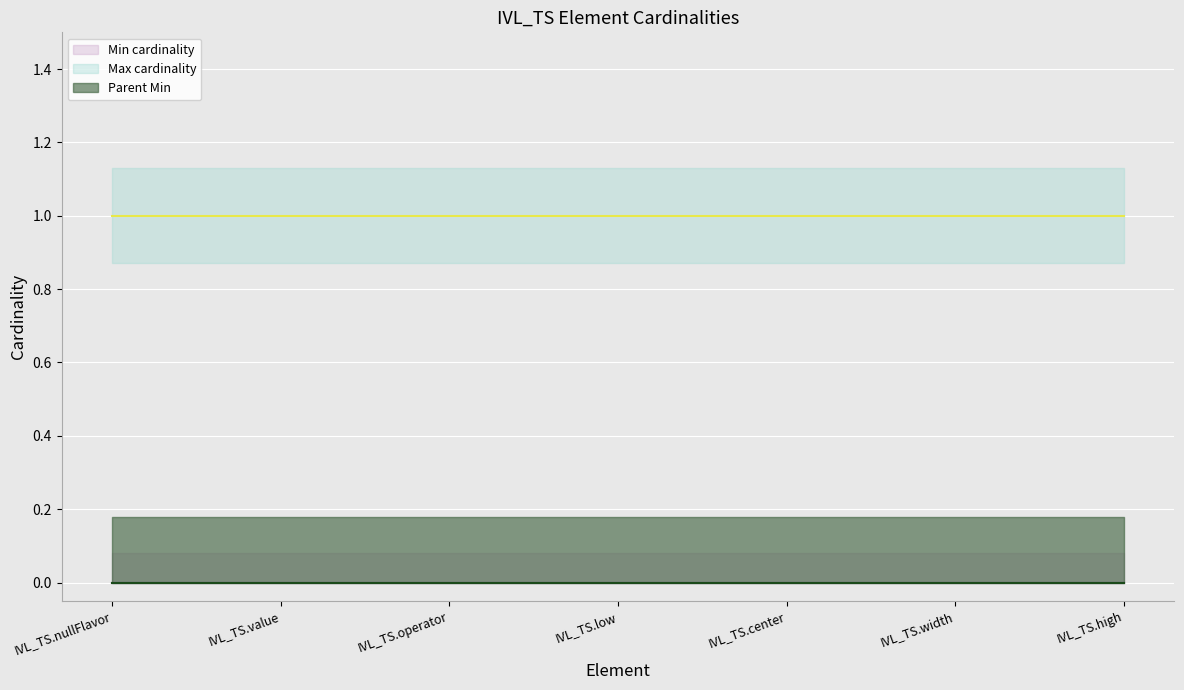

True or false: Min cardinality (line) and Parent Min (line) intersect in this chart.

False